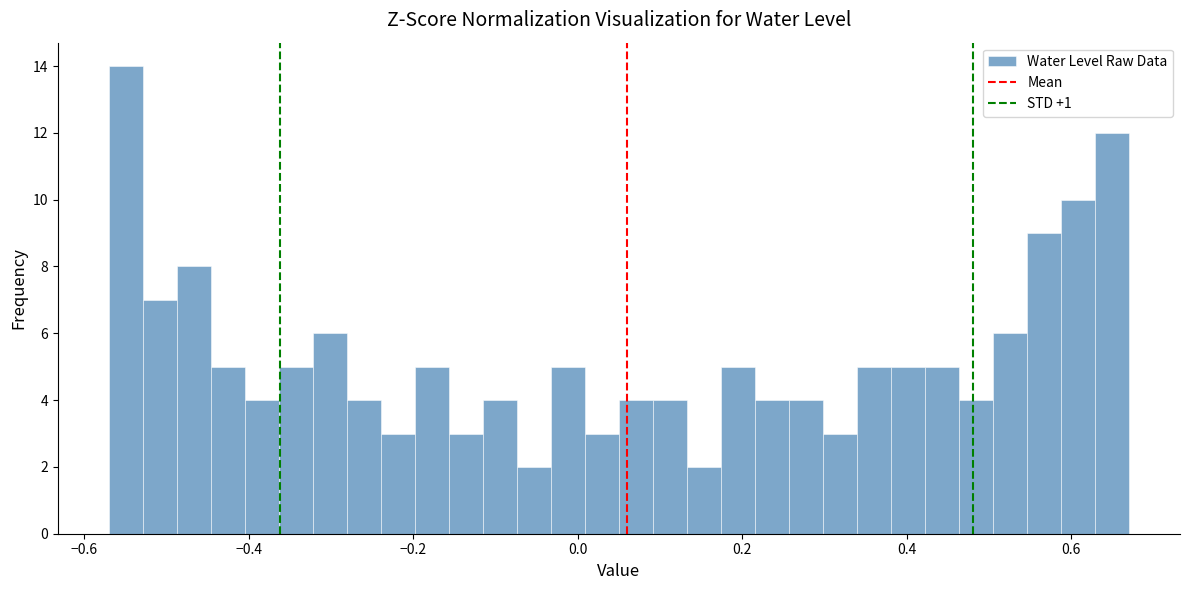

Read against the x-axis, roughly where is the centre of the tallest bar?

-0.54